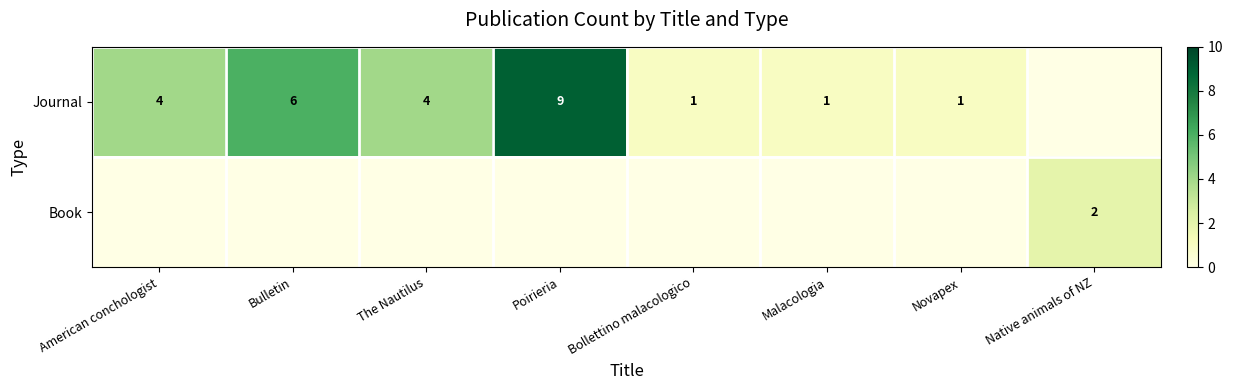

At how many categories does at least one series exceed 1?

5